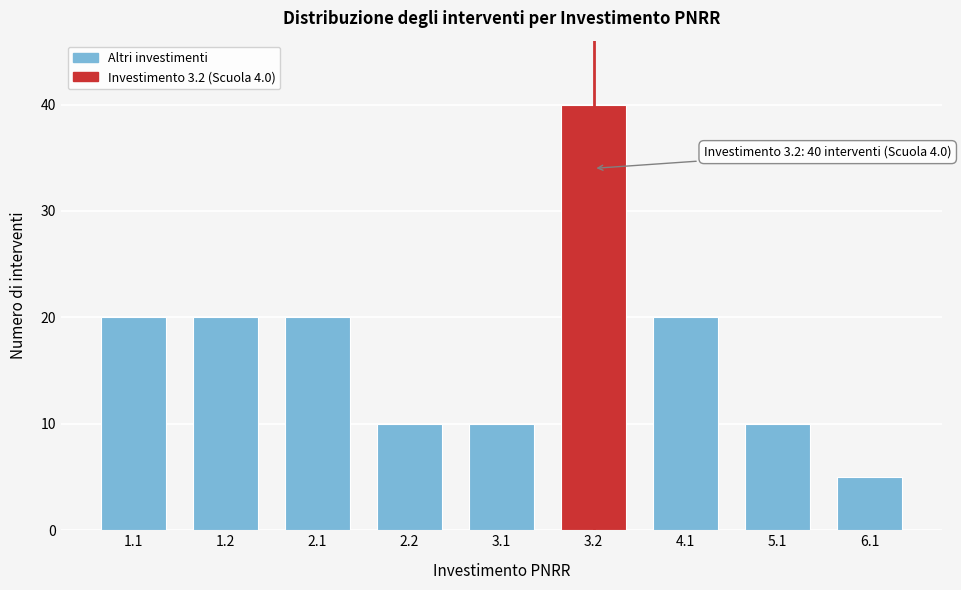

Reading left to right, extract all data points from this chart.

1.1=20	1.2=20	2.1=20	2.2=10	3.1=10	3.2=40	4.1=20	5.1=10	6.1=5